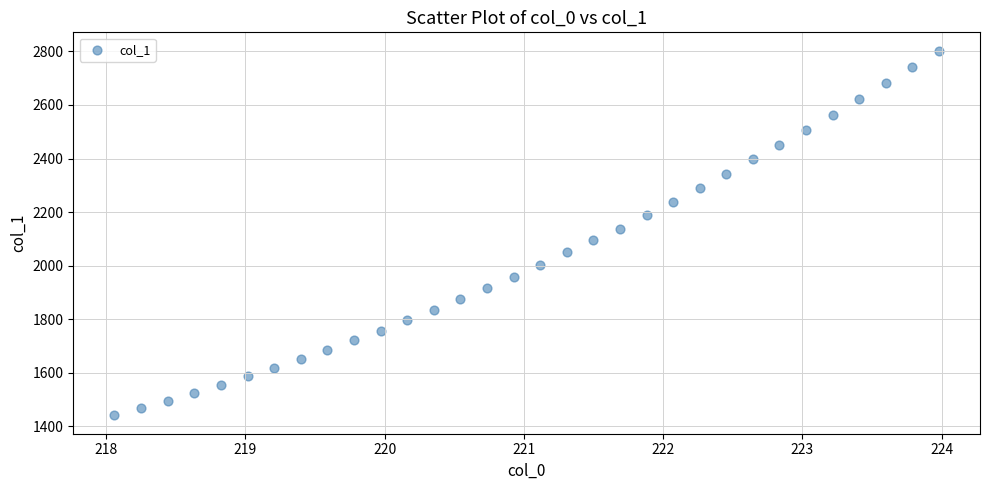

What is the range of Y values (max minus min)?

1363.1